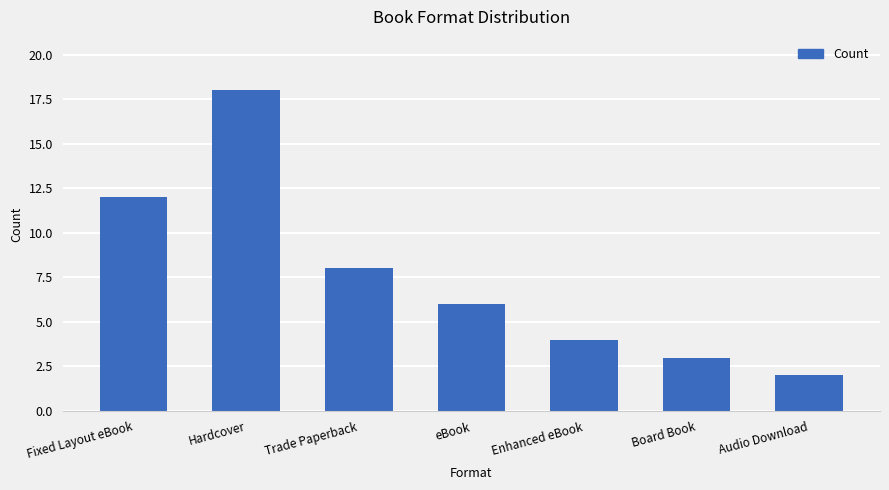

What is the difference between the values at Fixed Layout eBook and Hardcover?

6